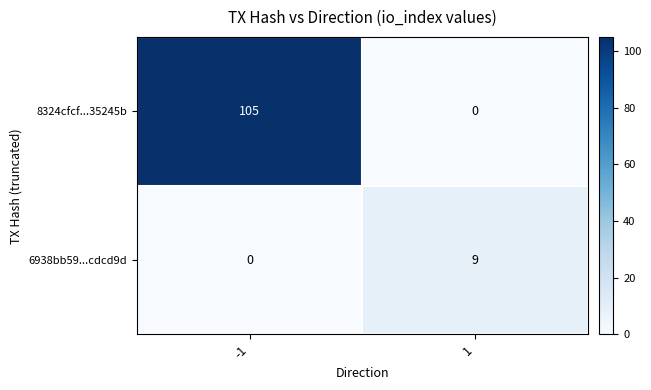

What is the total value across all series at 1?

9